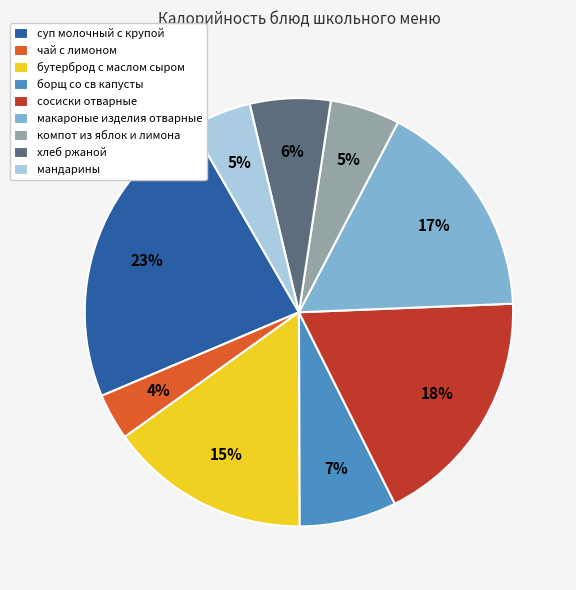

How many segments does this pie chart have?

9